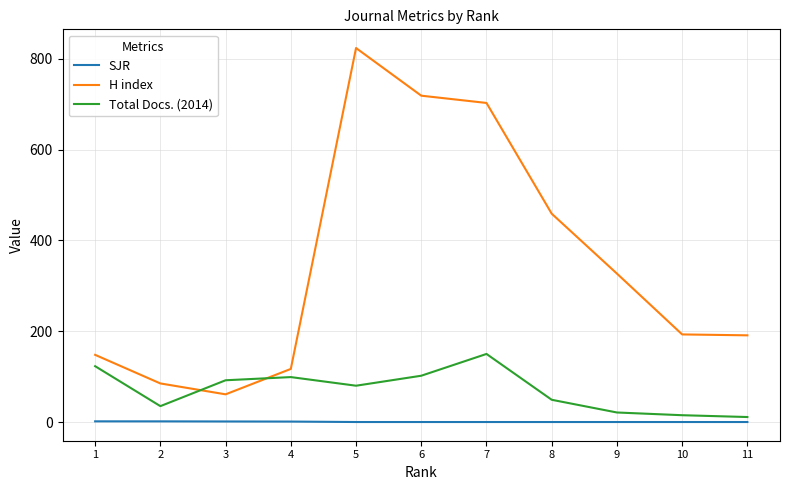

The value of SJR at 8 is 0.0. True or false?

True